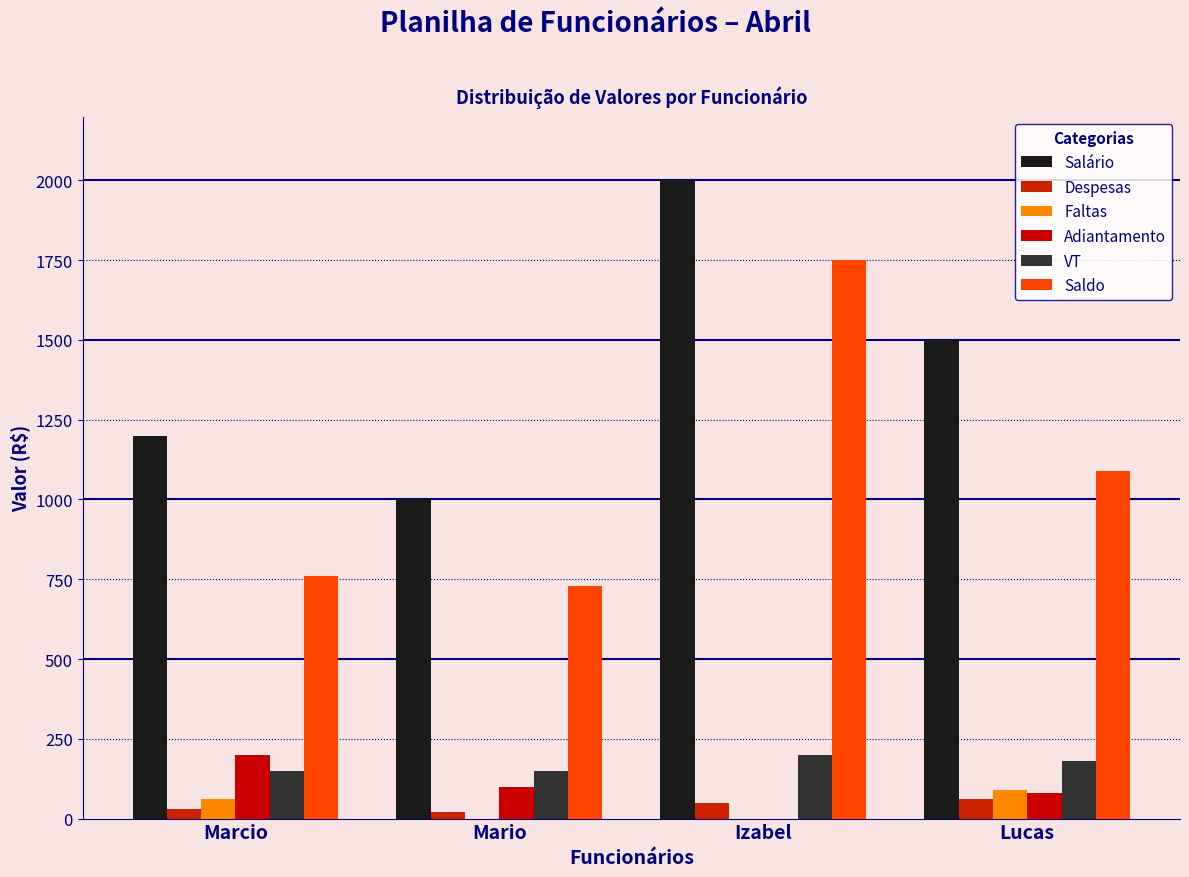

How many groups of bars are there?

4